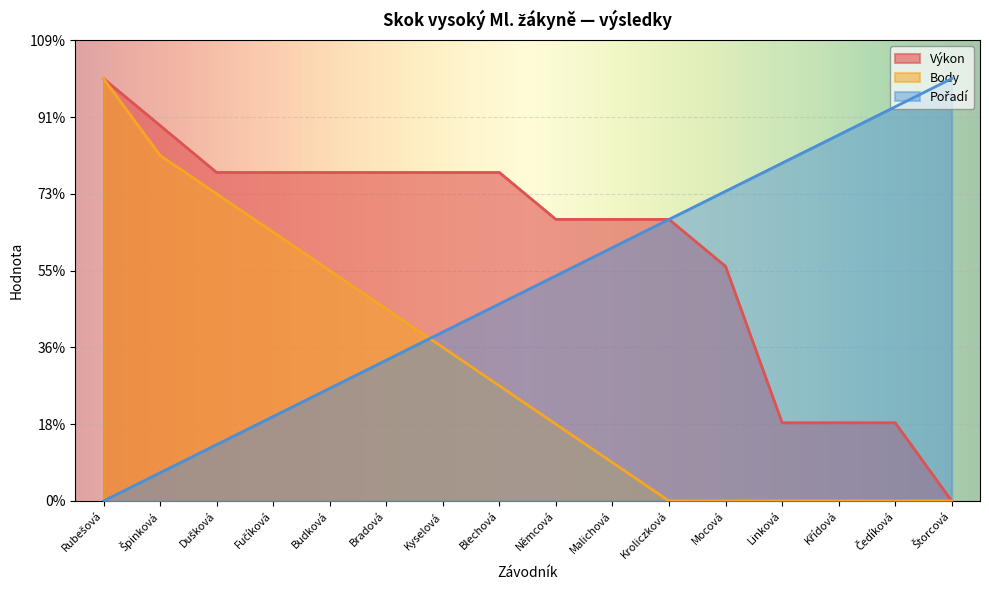

Rank the series by their average value, from lowest to highest.

Body, Pořadí, Výkon